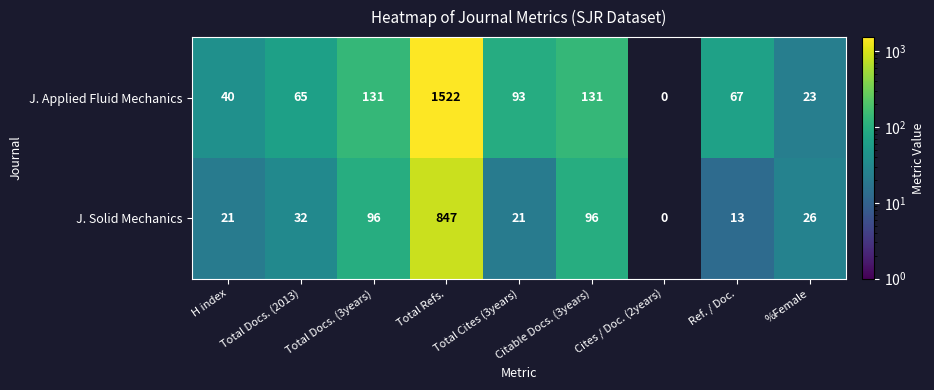

Which series has the largest total across all categories?

J. Applied Fluid Mechanics